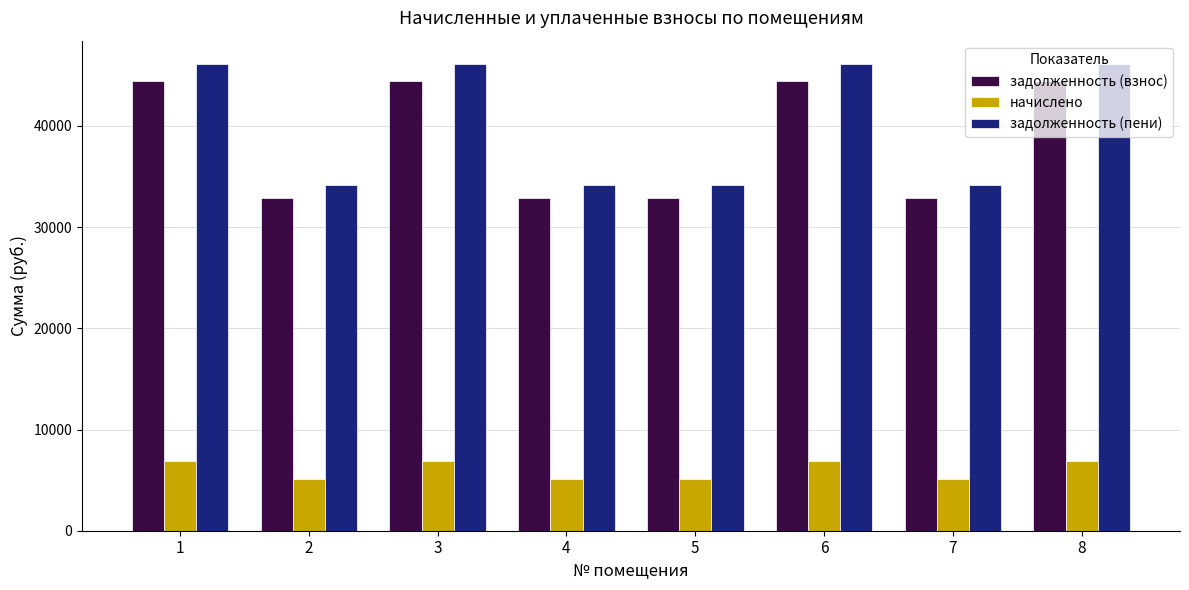

What is the sum of the начислено values at 5 and 8?

11953.9